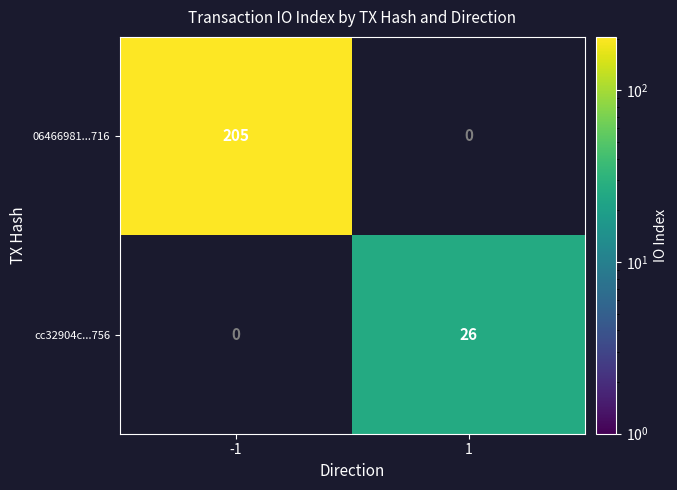

How many data points in cc32904c...756 are less than 26?

1